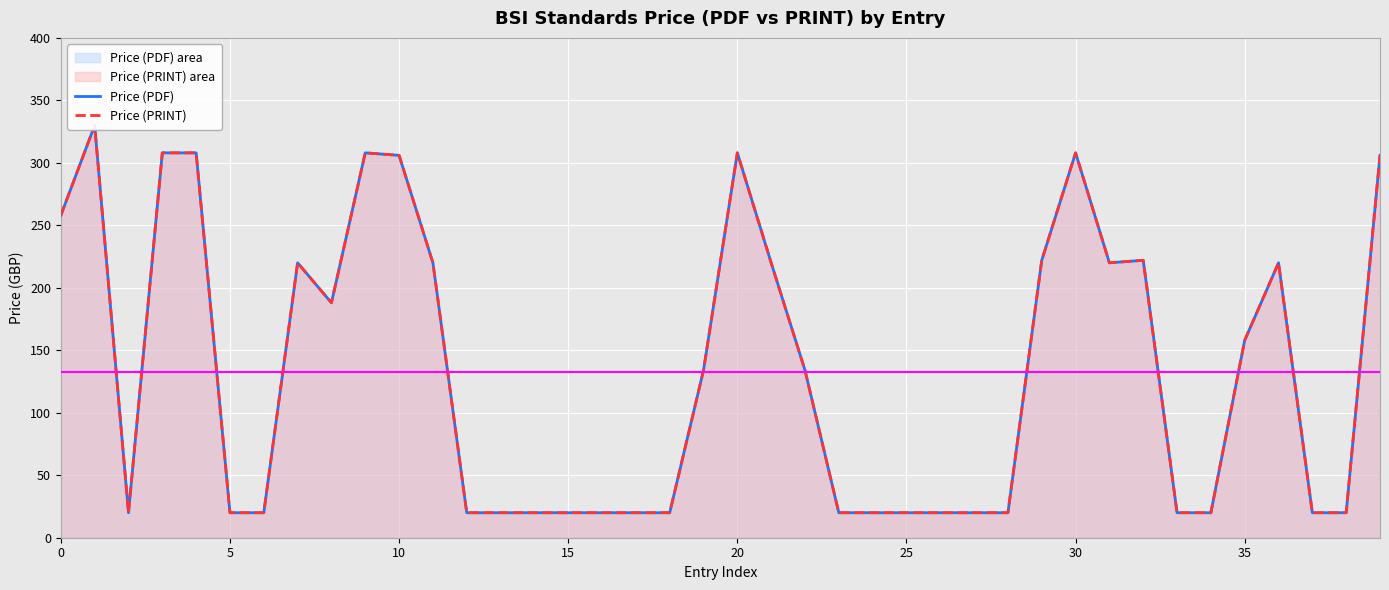

How many interior local peaks does the Price (PRINT) series have?

7